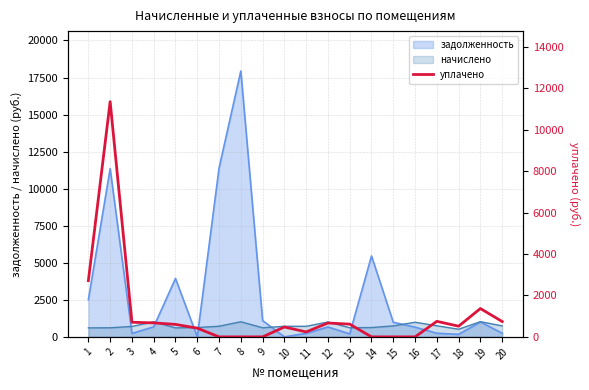

Reading right to left, transcribe all the data shown in this chart.

741.6	1368.0	515.5	750.0	0.0	0.0	0.0	614.4	669.7	239.0	477.0	0.0	0.0	0.0	420.7	602.0	676.2	705.0	11352.8	2714.0